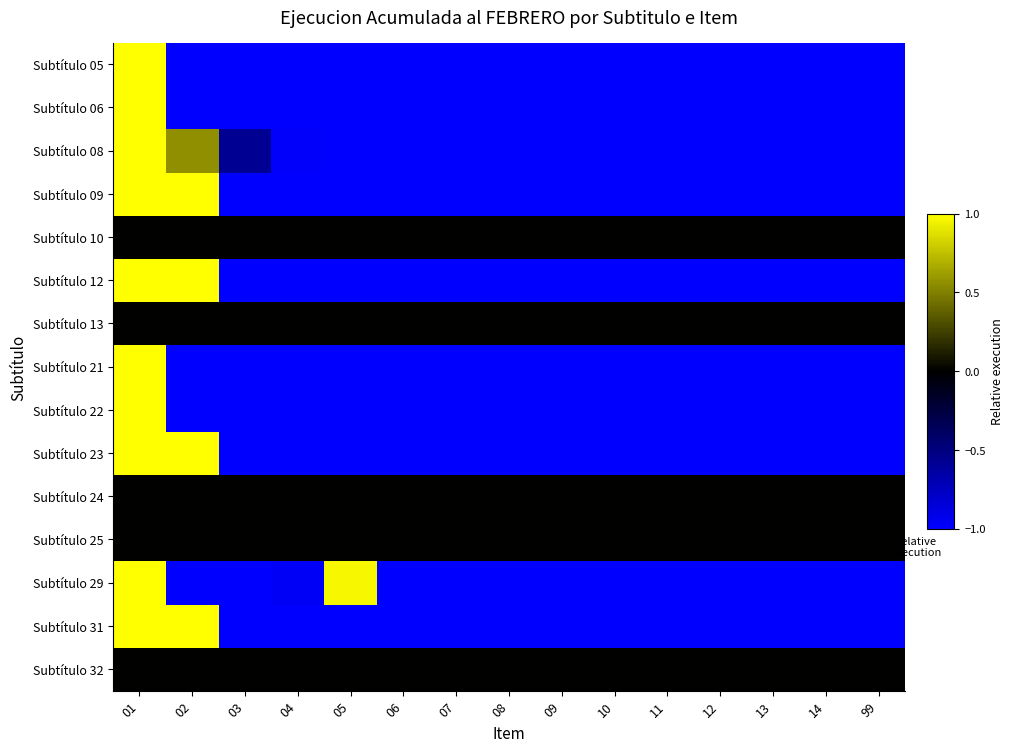

What is the maximum value shown in the chart?

1.0